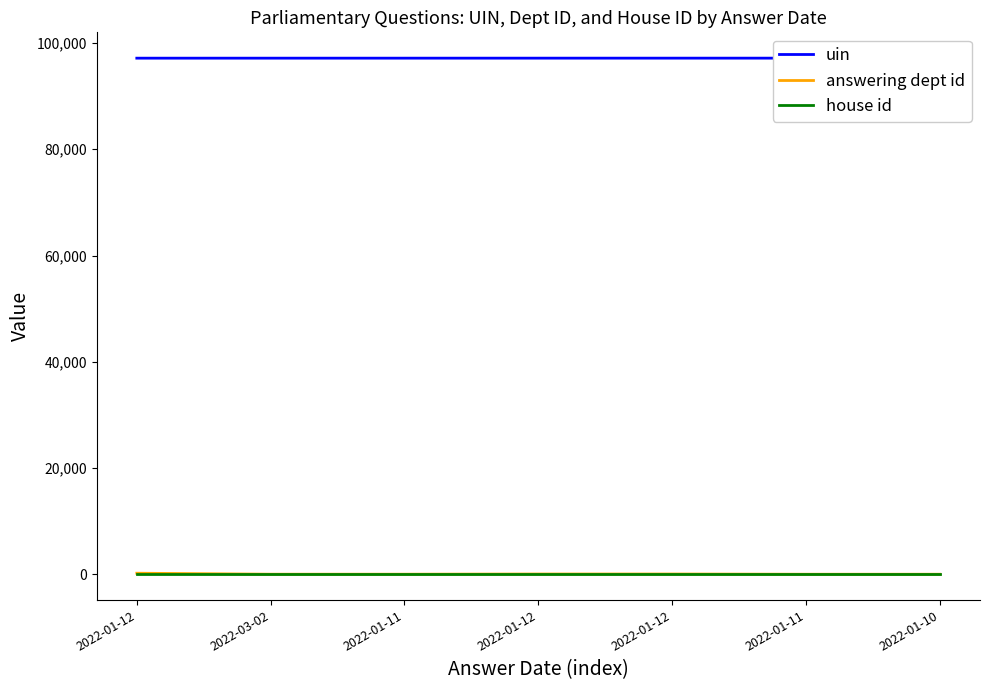

The value of house id at 2022-01-11 is 1. True or false?

False